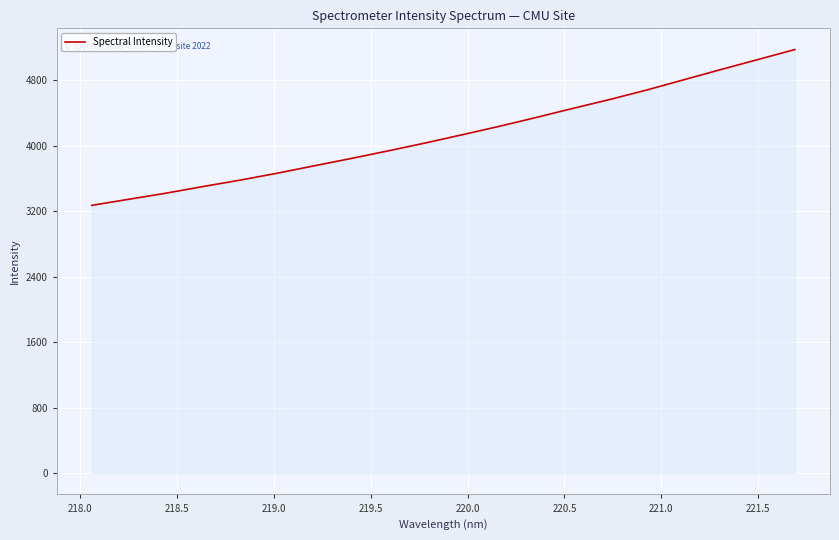

What is the minimum value shown in the chart?

3270.1